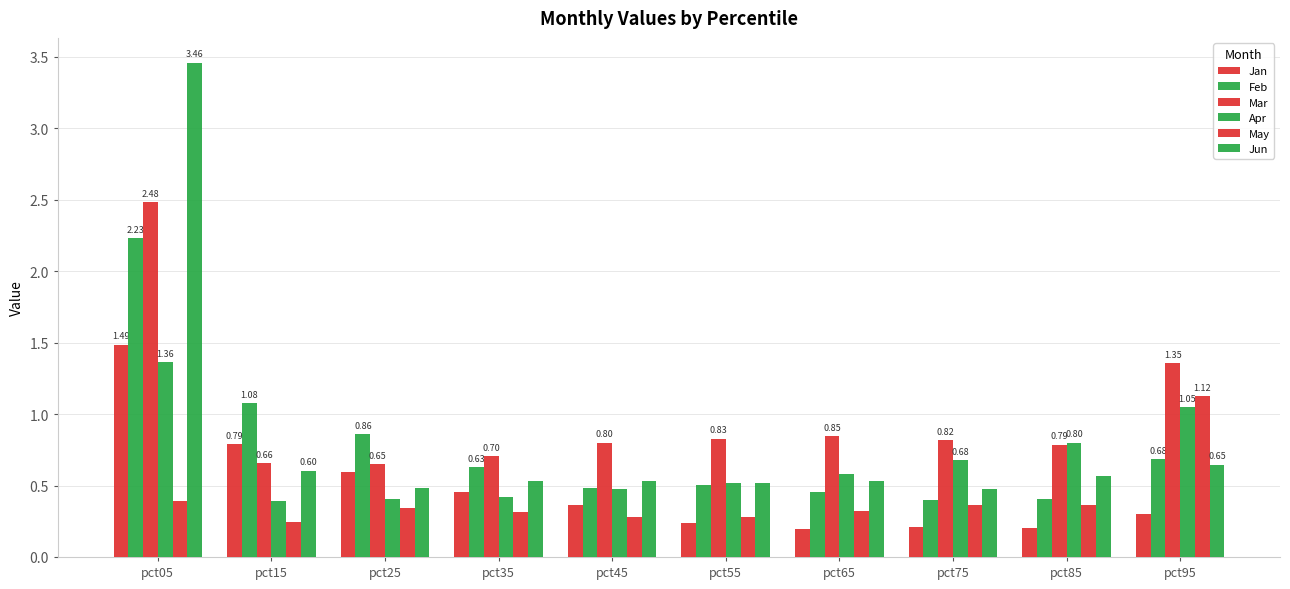

Count the number of data series in this chart.

6